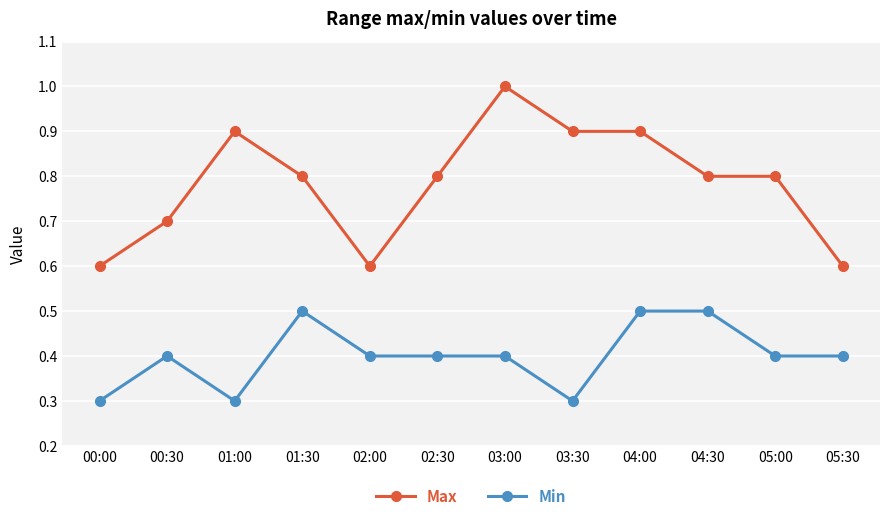

The value of Min at 02:30 is 0.4. True or false?

True